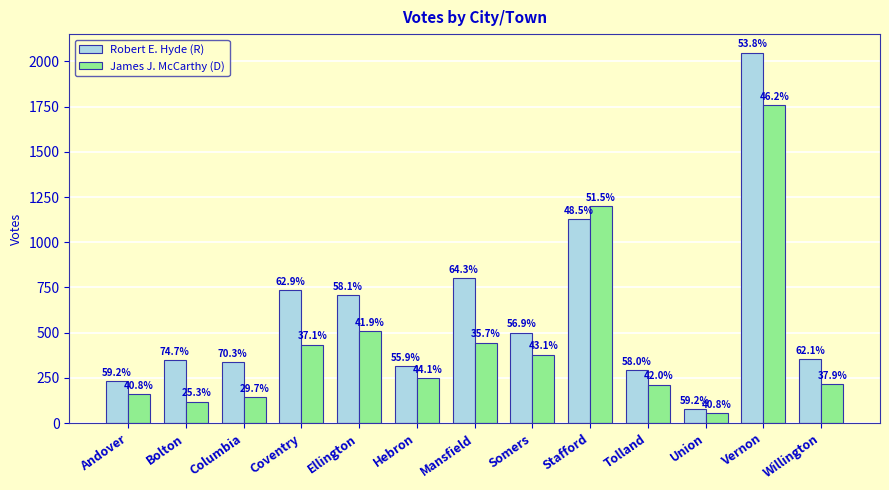

Which series has the largest total across all categories?

Robert E. Hyde (R)